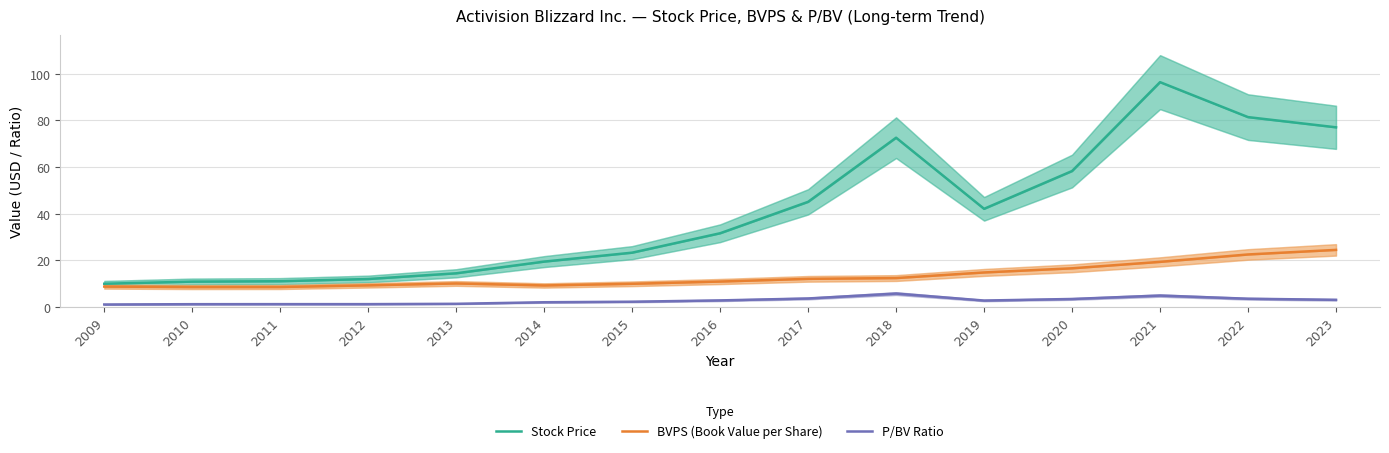

Reading left to right, list all the values displayed in this chart.

Stock Price: 10.0	10.9	11.1	12.1	14.5	19.5	23.4	31.7	45.1	72.6	42.1	58.3	96.4	81.4	77.1
BVPS (Book Value per Share): 8.8	8.6	8.6	9.3	10.2	9.3	10.0	11.0	12.1	12.5	14.9	16.6	19.4	22.6	24.5
P/BV Ratio: 1.1	1.3	1.3	1.3	1.4	2.1	2.3	2.9	3.7	5.8	2.8	3.5	5.0	3.6	3.1